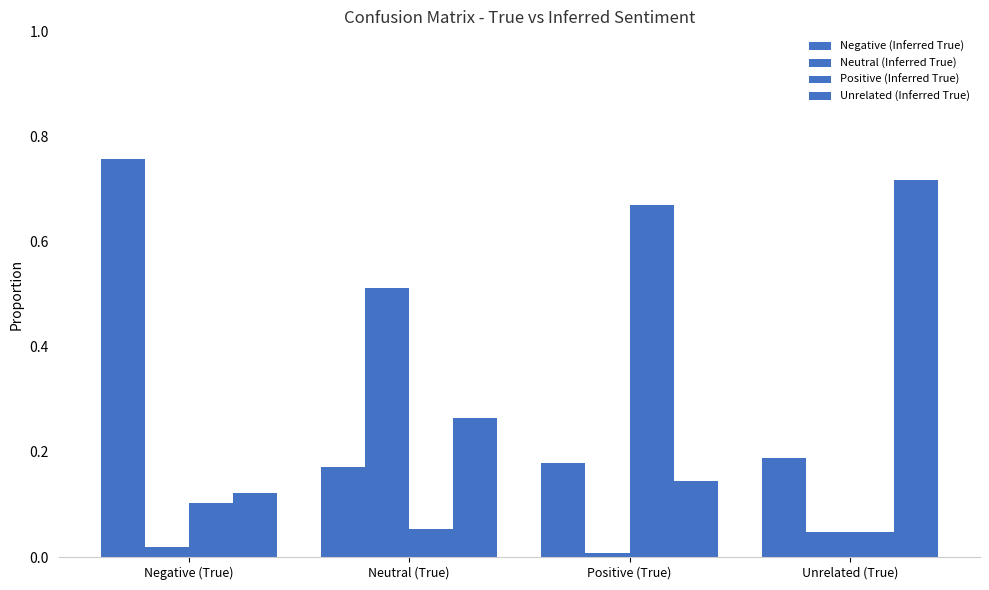

Is the value of Positive (Inferred True) at Positive (True) greater than the value of Unrelated (Inferred True) at Negative (True)?

Yes